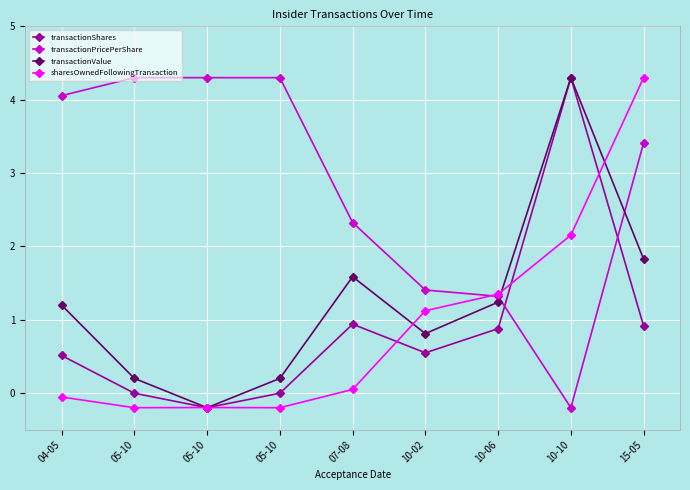

How many values in the transactionValue series are below 1?

4